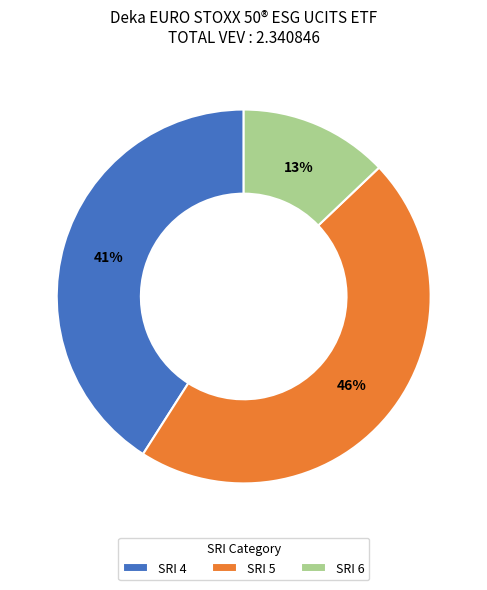

Count the number of slices in the pie.

3